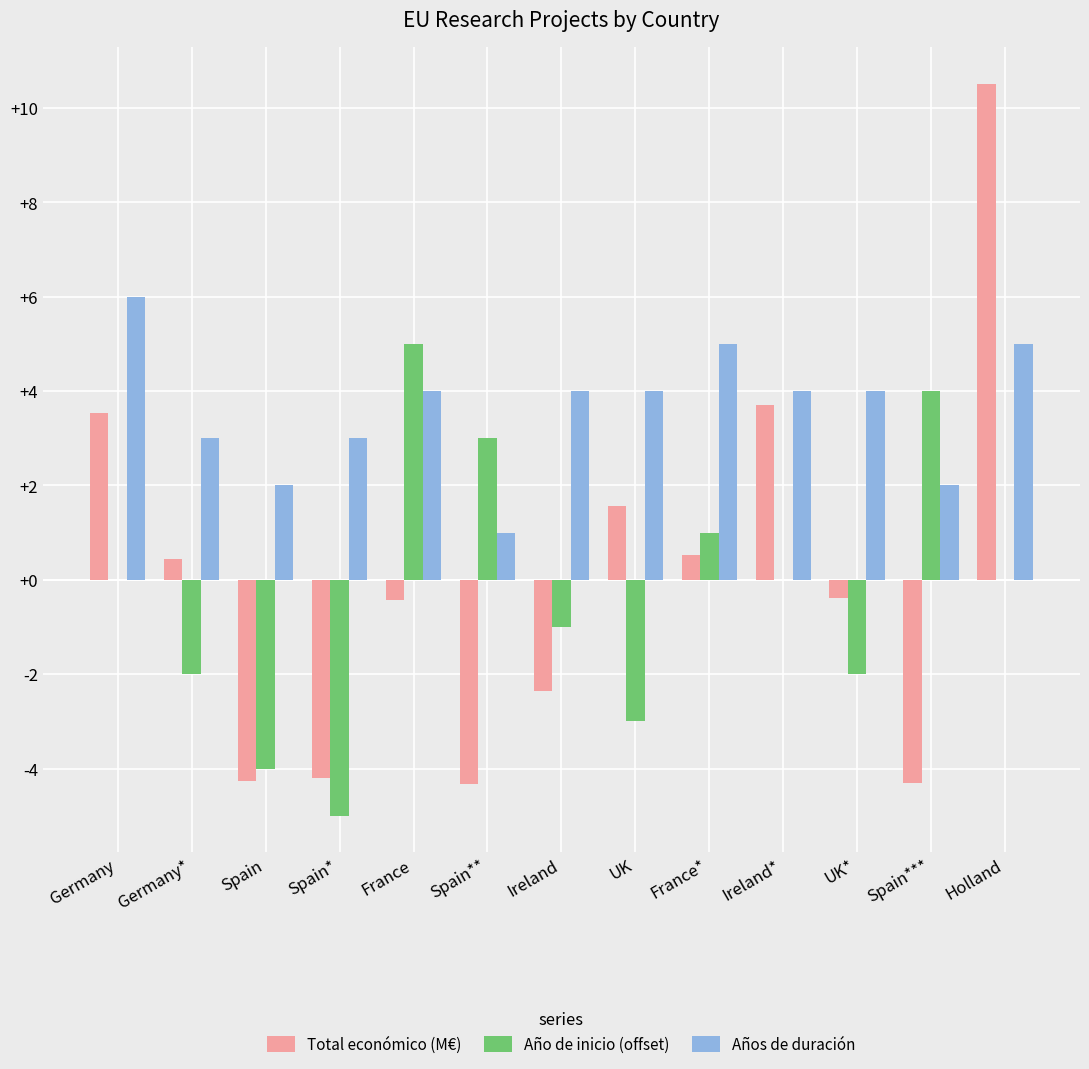

What are all the series names shown in the legend?

Total económico (M€), Año de inicio (offset), Años de duración